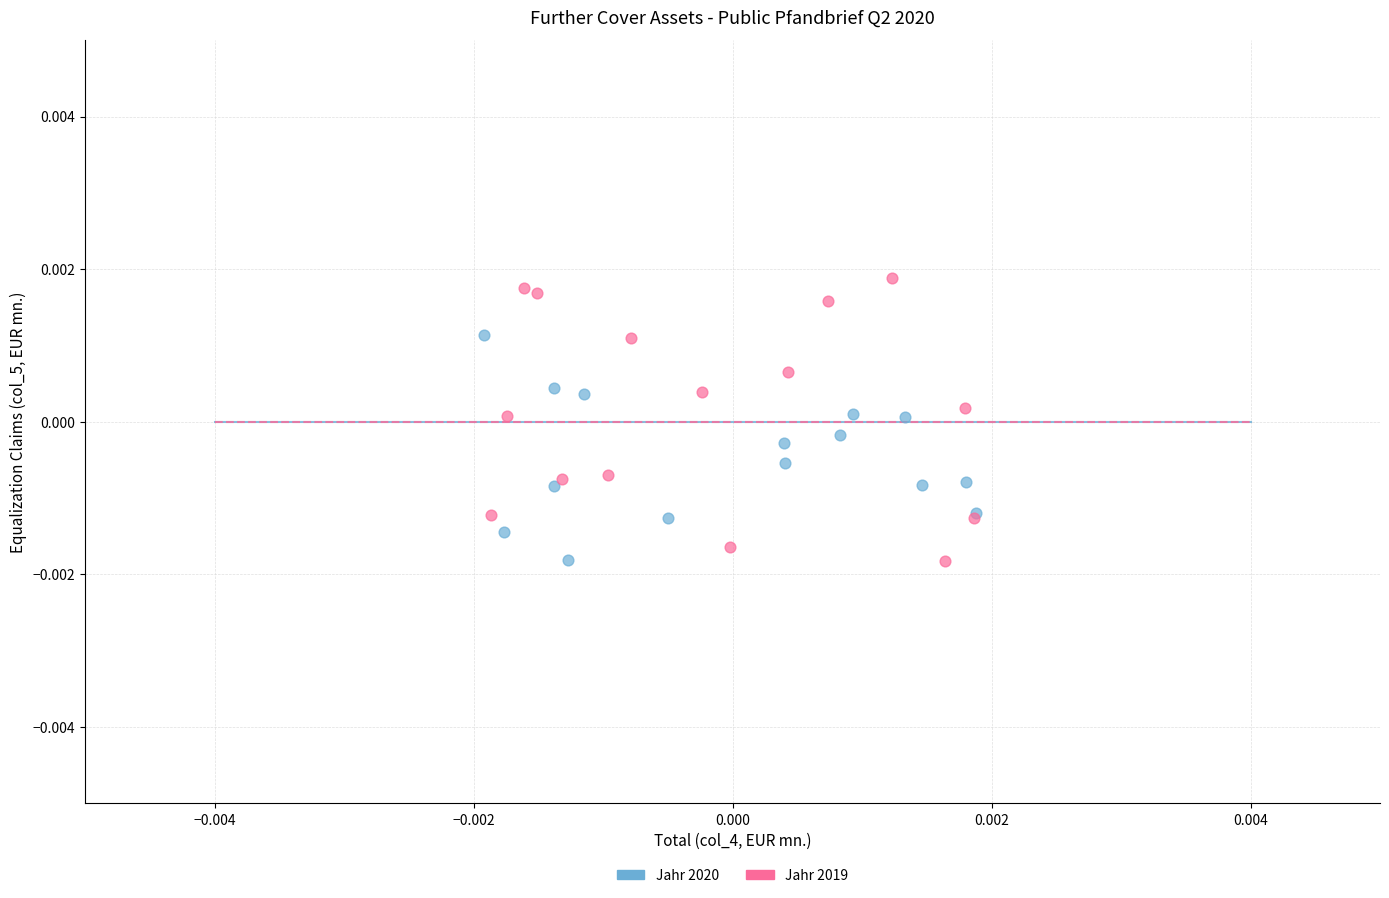

Which series contains the highest Y value?

Jahr 2019